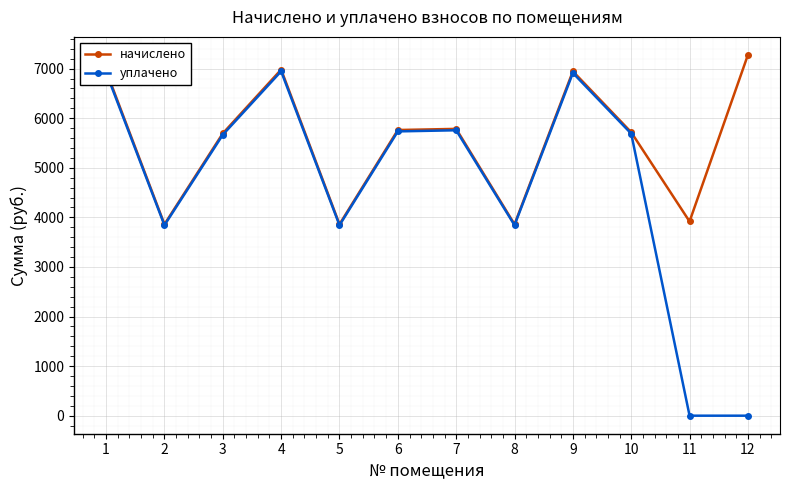

Where is the first local maximum for начислено?

4